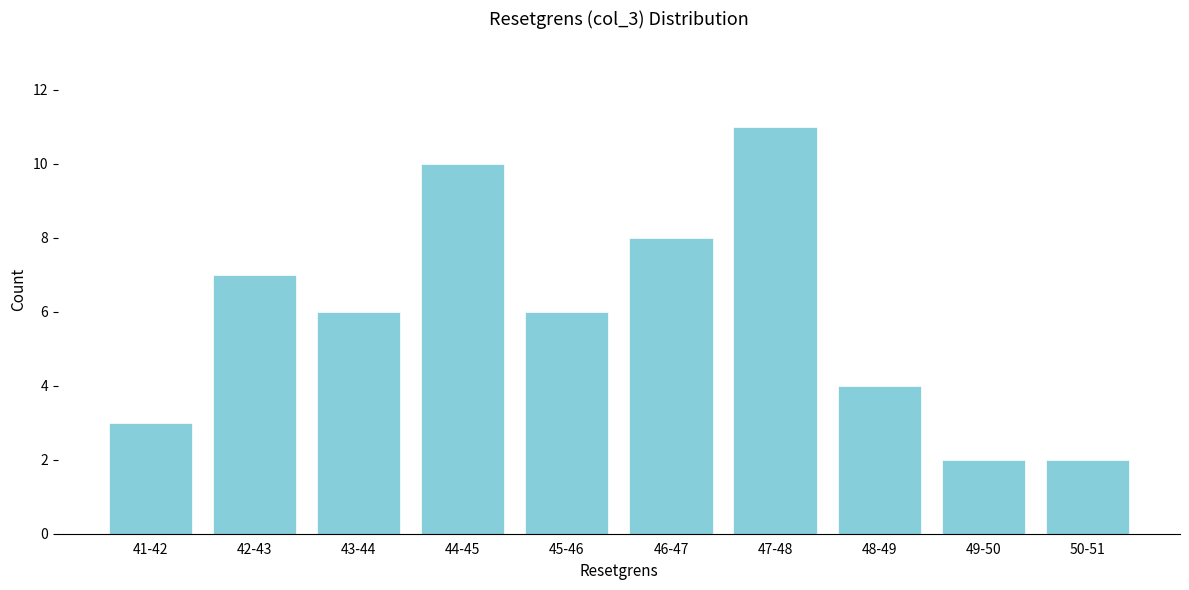

Reading left to right, list all the values displayed in this chart.

3	7	6	10	6	8	11	4	2	2